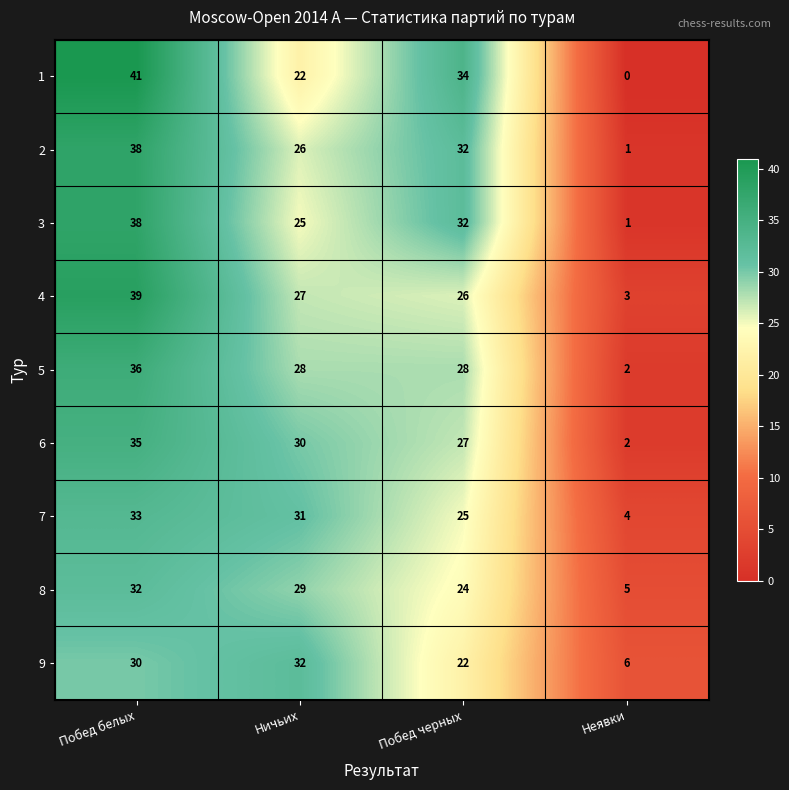

What is the approximate value of 9 at Ничьих?

32